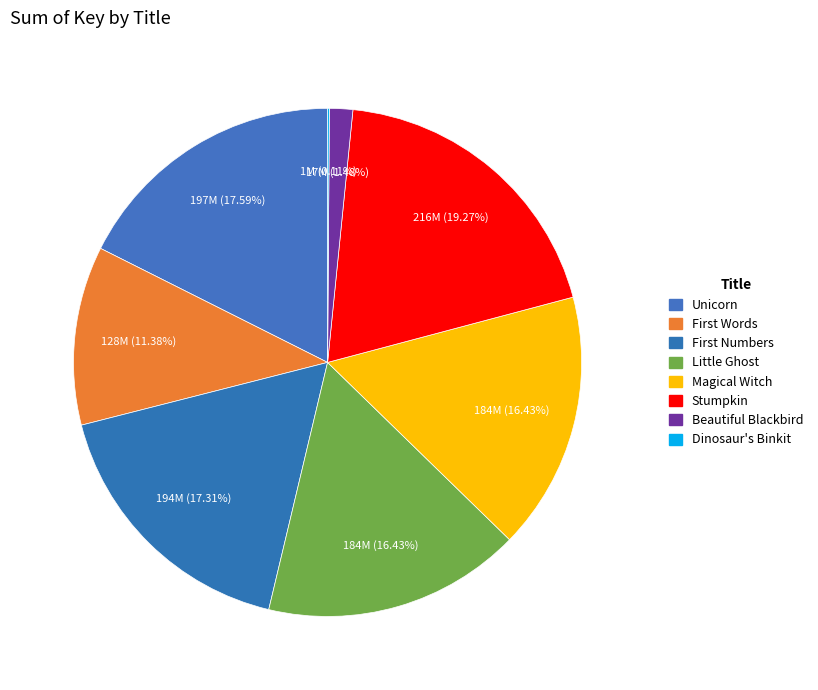

True or false: Little Ghost accounts for 16% of the total.

True